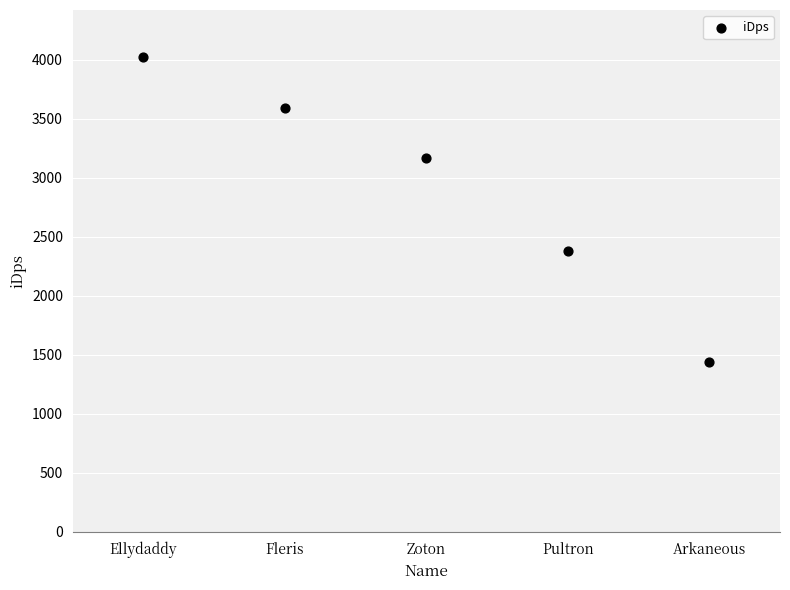

What Y value in the scatter plot is closest to 2729?

2382.2